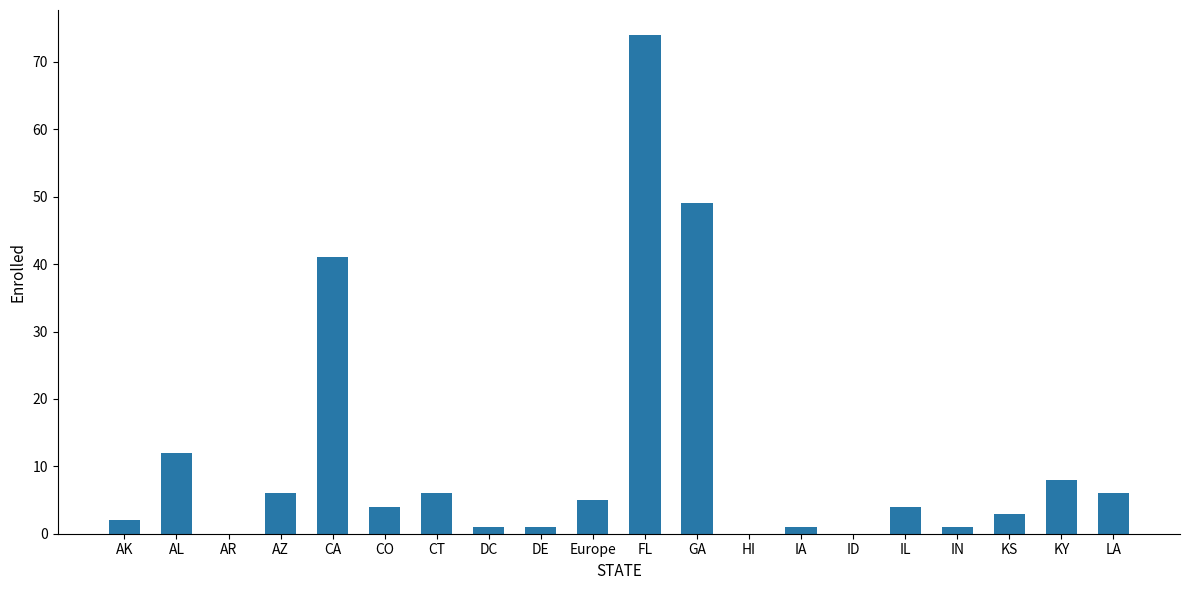

At which label is the value closest to 37?

CA